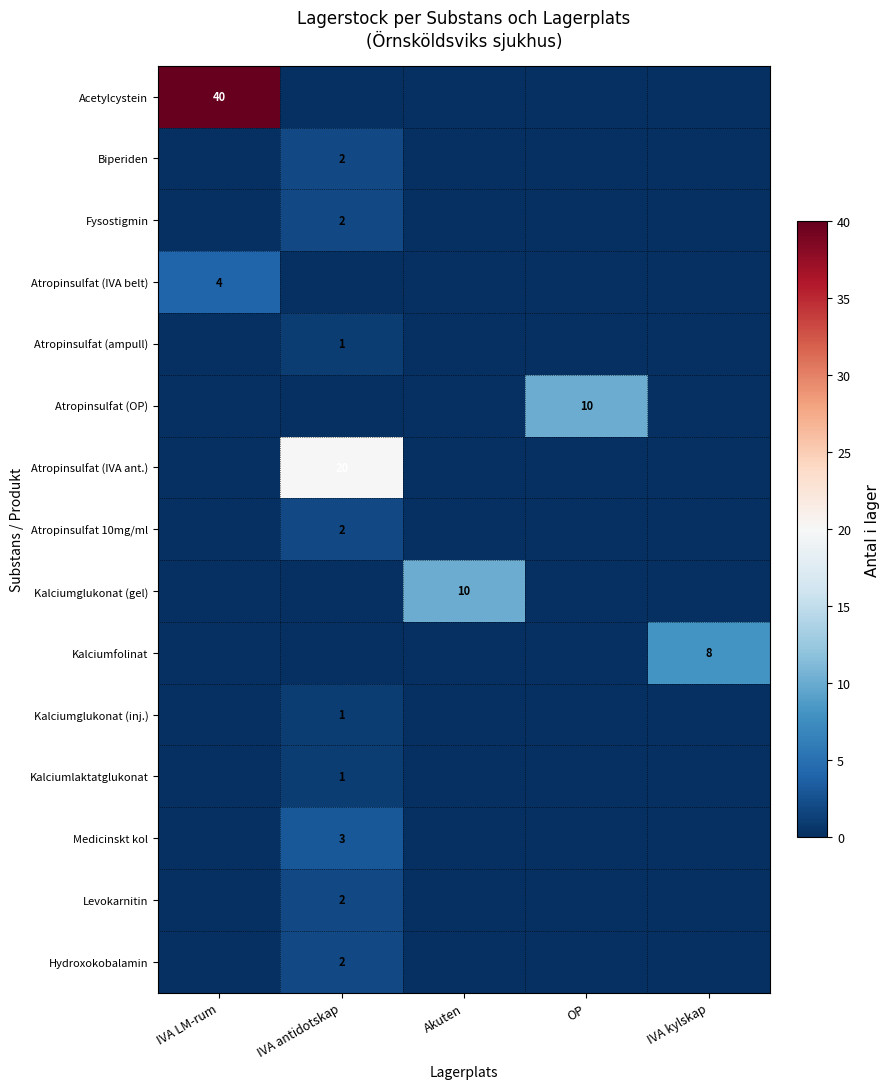

True or false: Kalciumfolinat has a value of 8 at IVA kylskap.

True